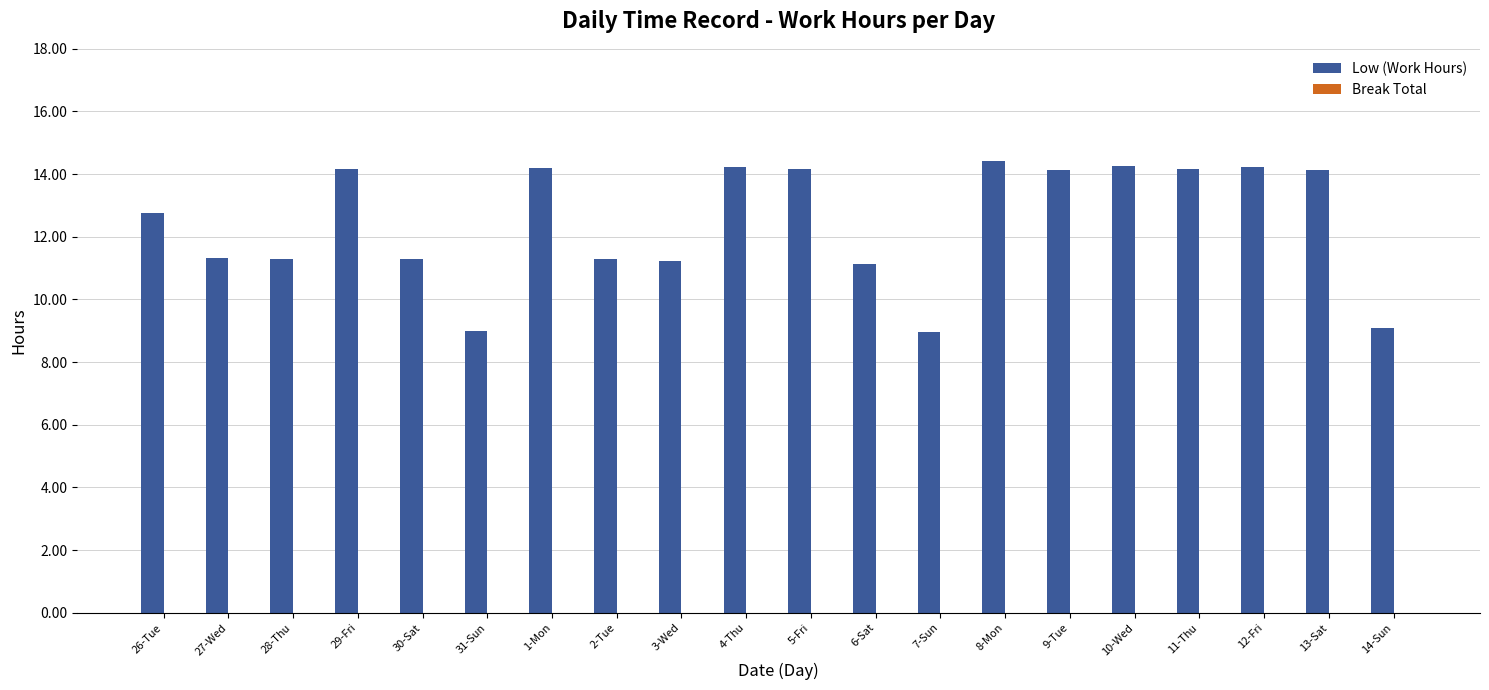

Approximately how many times larger is the value at 8-Mon compared to 26-Tue?

1.1